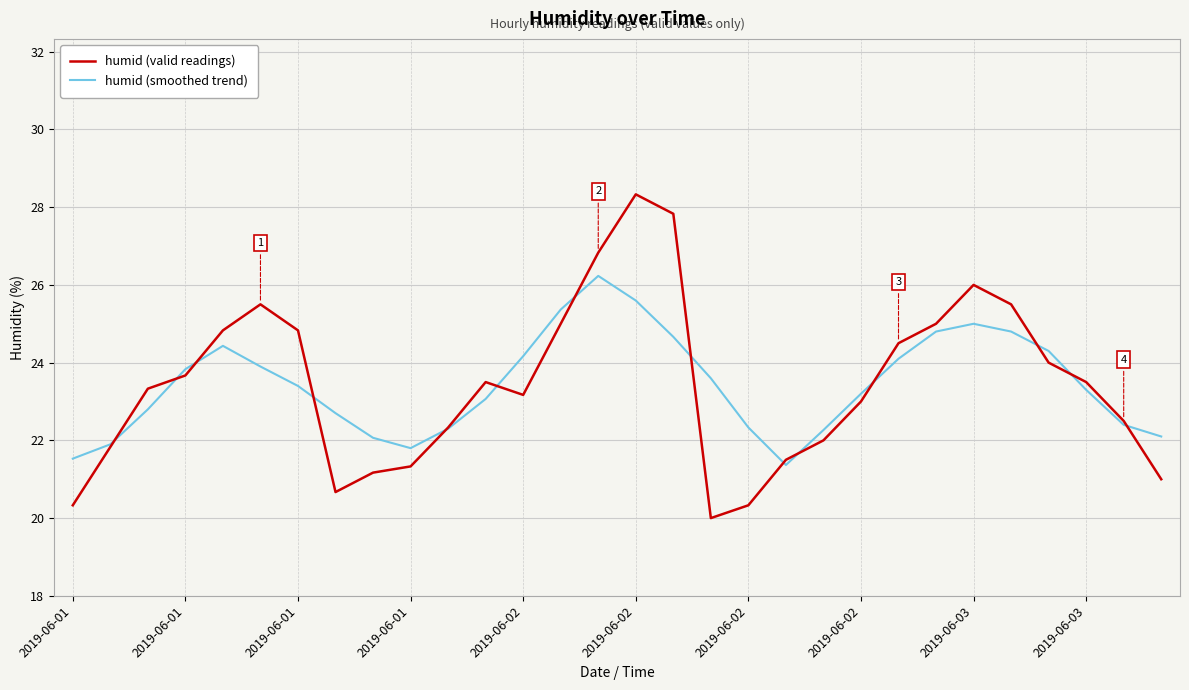

What is the maximum value shown in the chart?

28.3